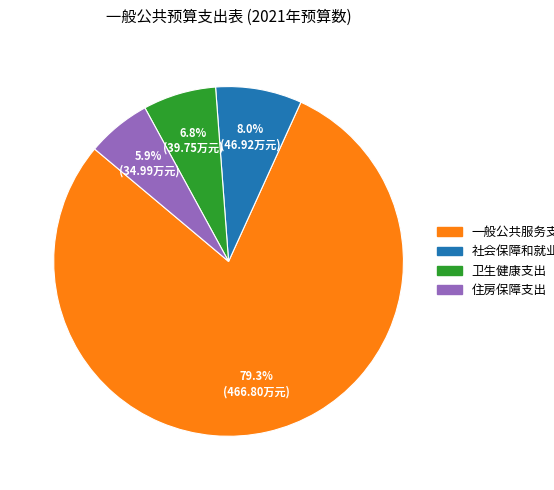

To the nearest percent, what is the average slice percentage?

25%